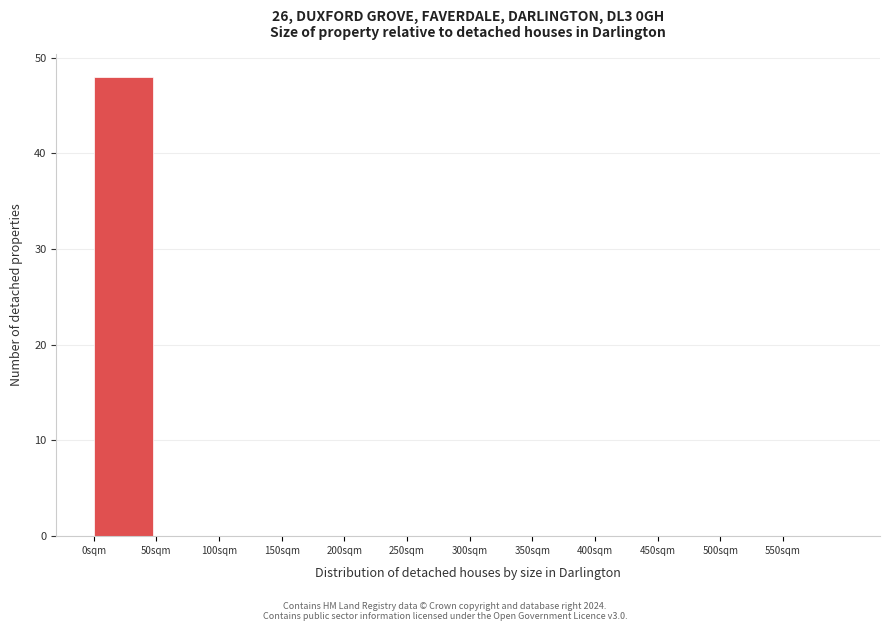

What is the height of the bar covering 0 to 50 on the x-axis? The values are not printed on the chart, so give them approximately, as read against the axis.

48